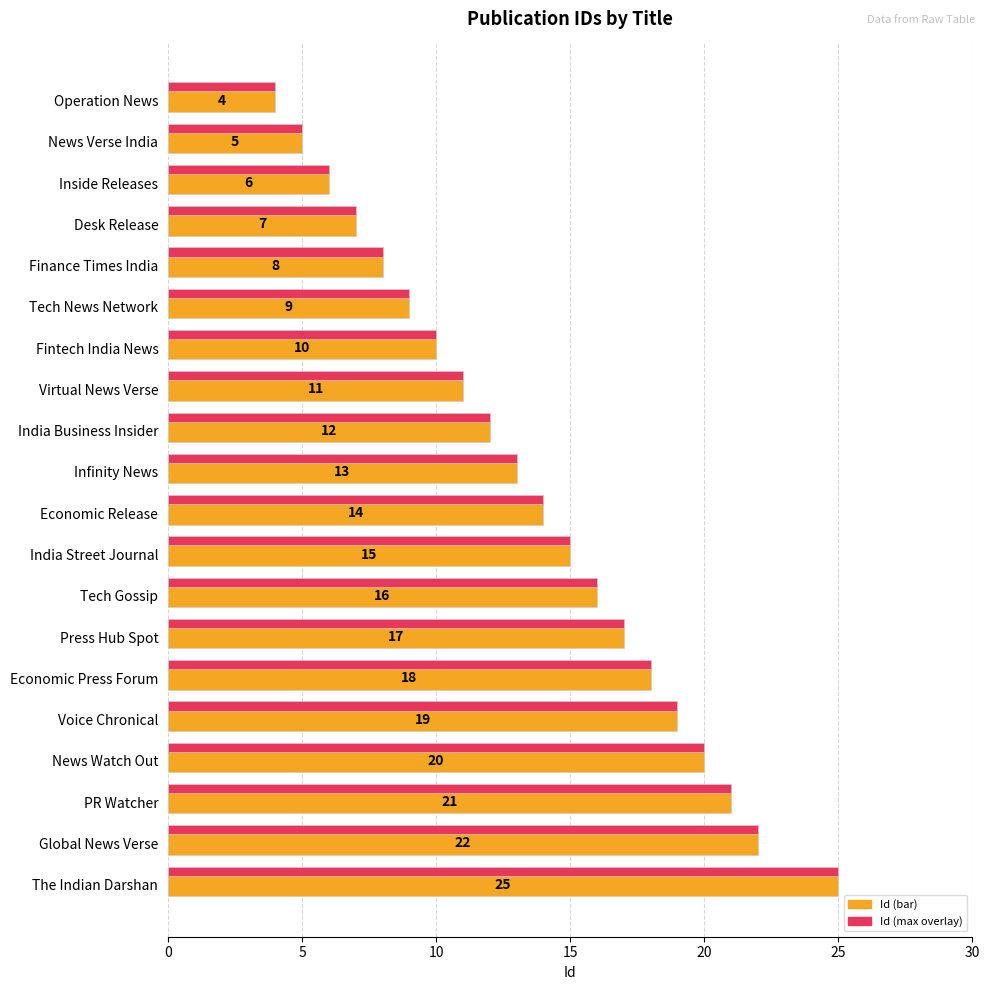

What is the minimum value shown in the chart?

4